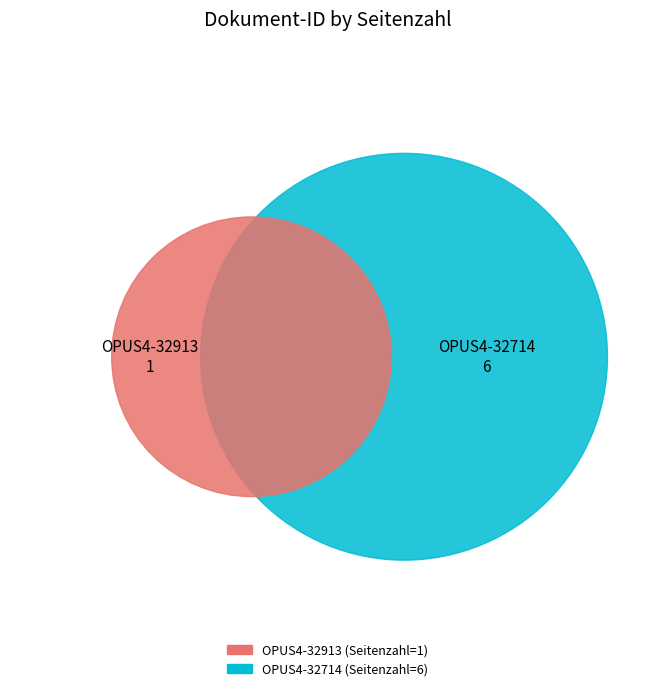

To the nearest percent, what is the difference between the OPUS4-32913 and OPUS4-32714 slice percentages?

71%